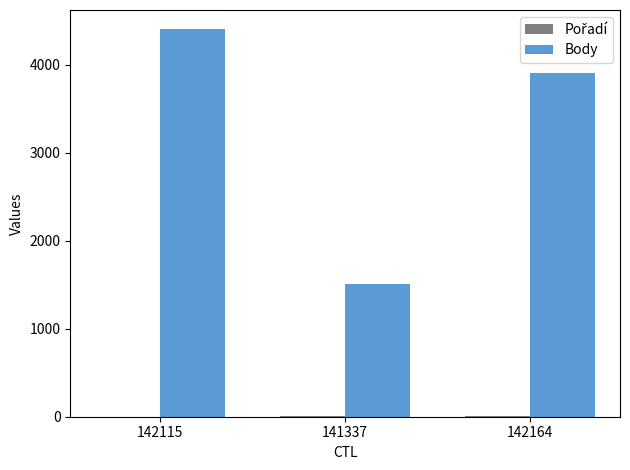

Between 142115 and 141337, which series saw the biggest shift?

Body